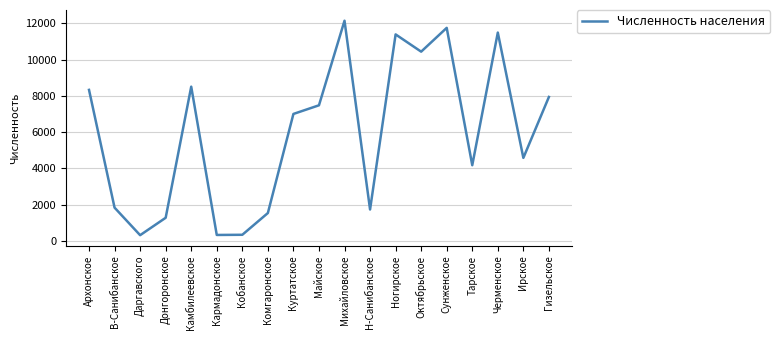

What is the difference between the maximum and minimum values?

11834